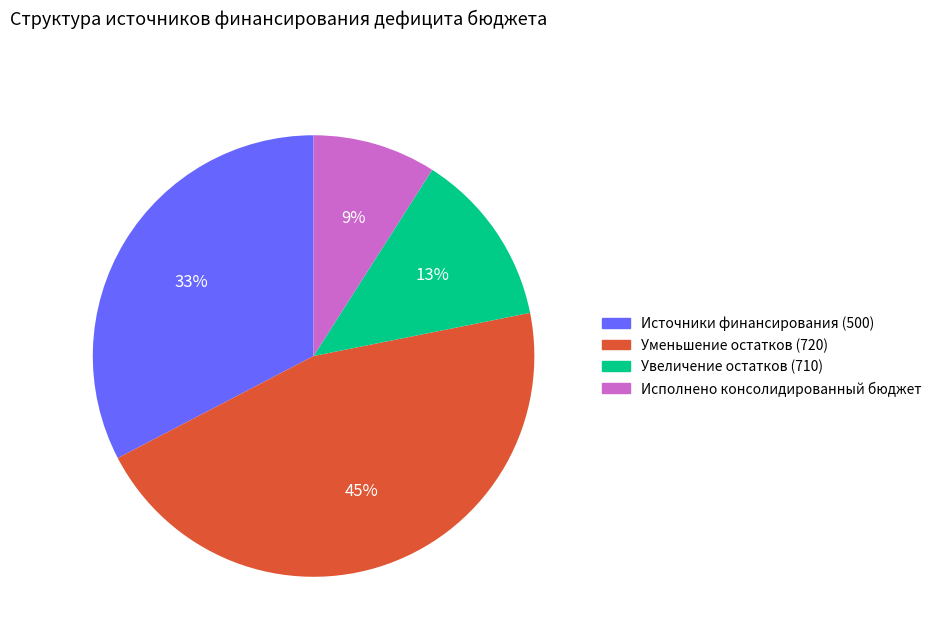

To the nearest percent, what is the average slice percentage?

25%